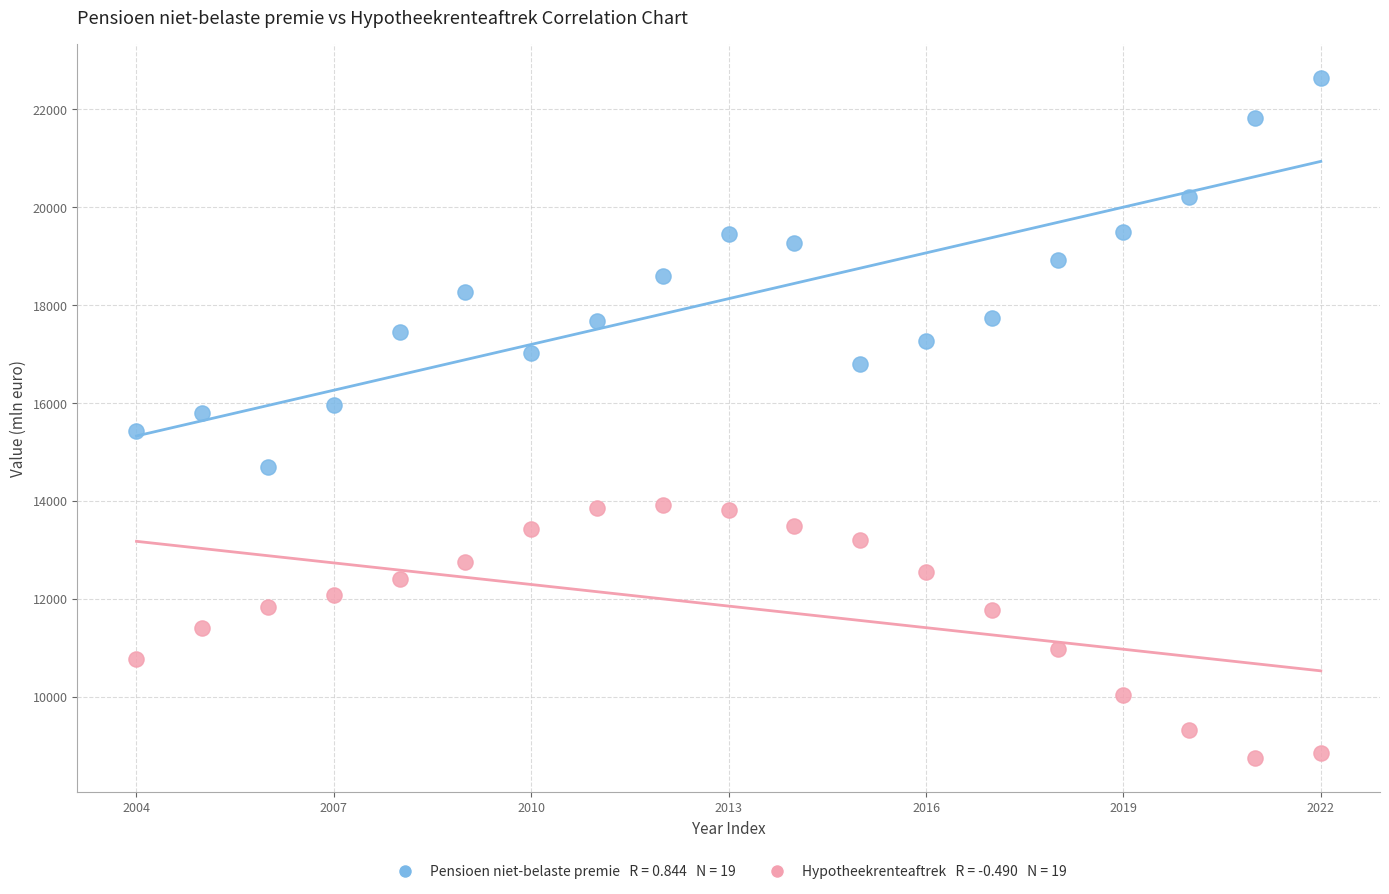

Across all data points, what is the range of Y values (max minus min)?

13885.3